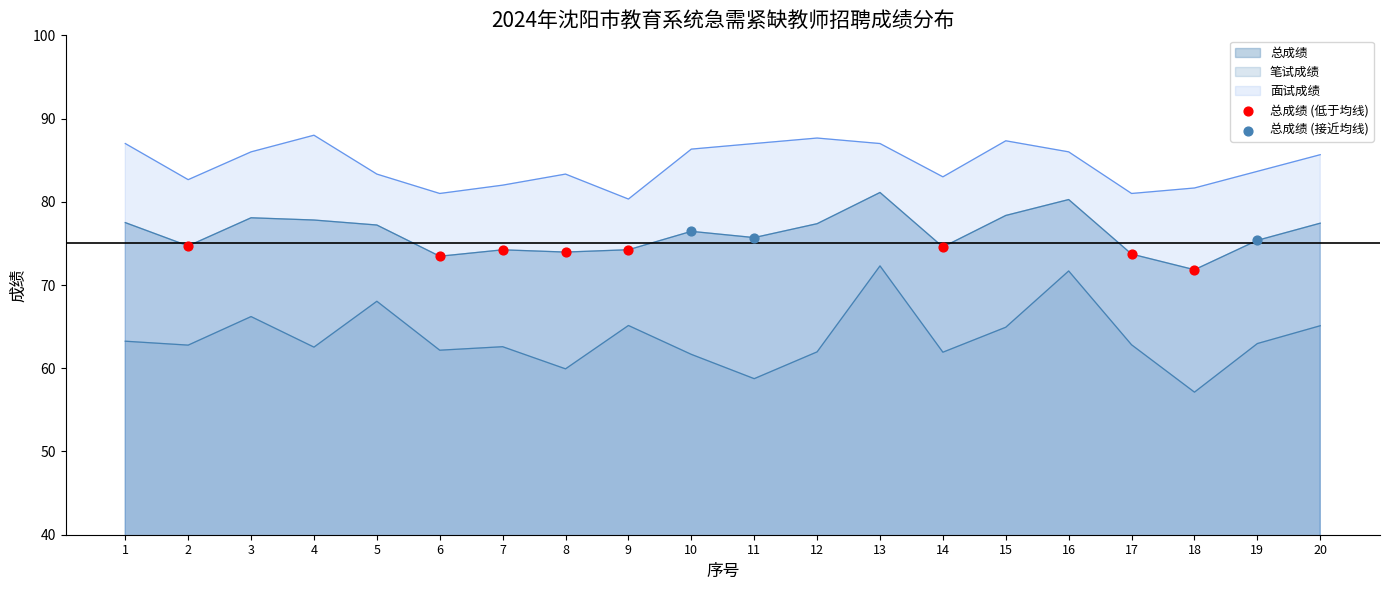

At which category is the sum across all series the highest?

13